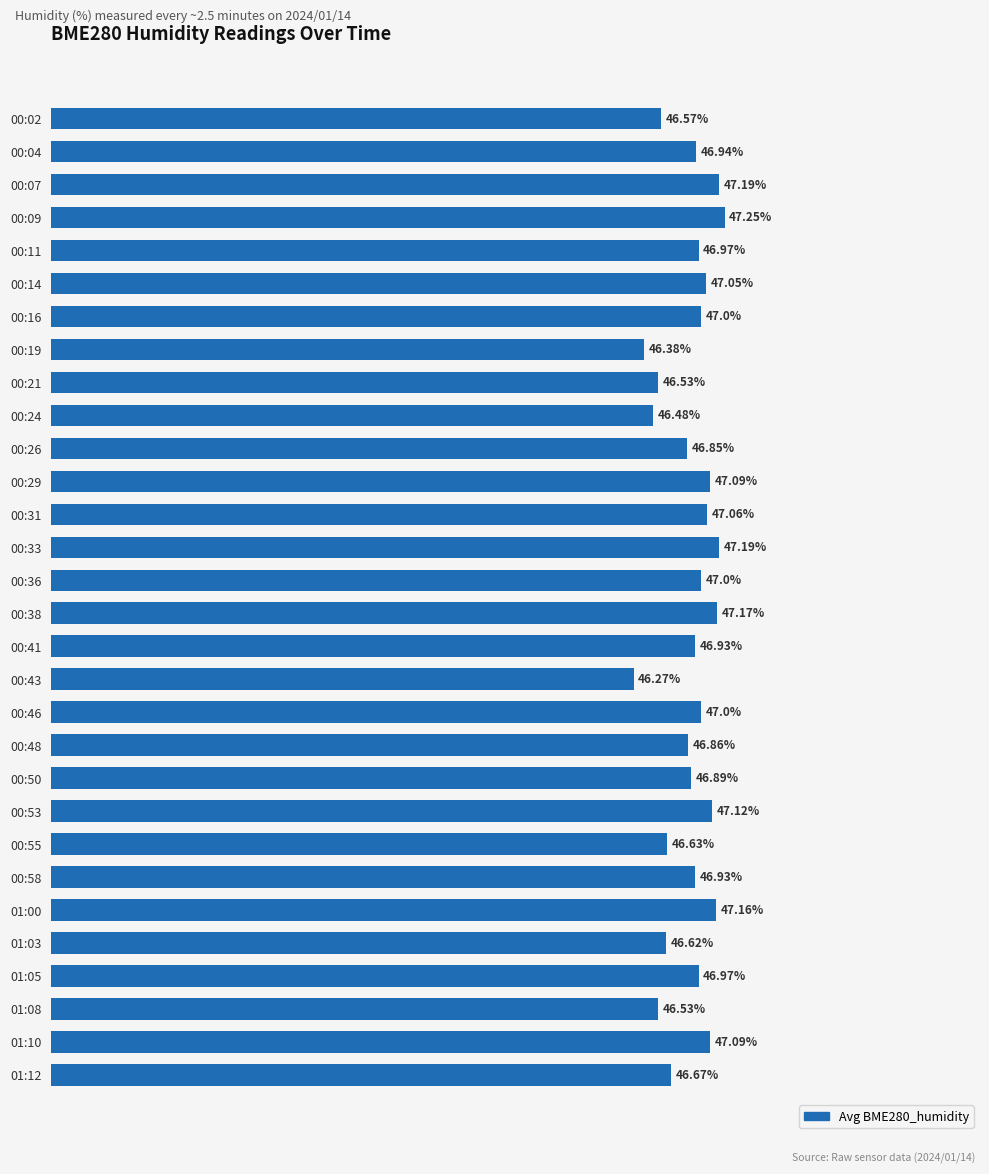

Which has a higher value, 00:04 or 00:33?

00:33